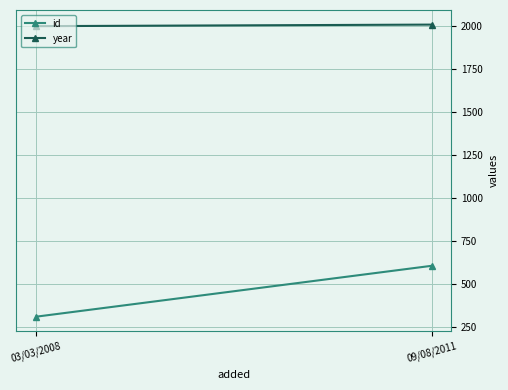

List the series in order of their peak value, highest first.

year, id